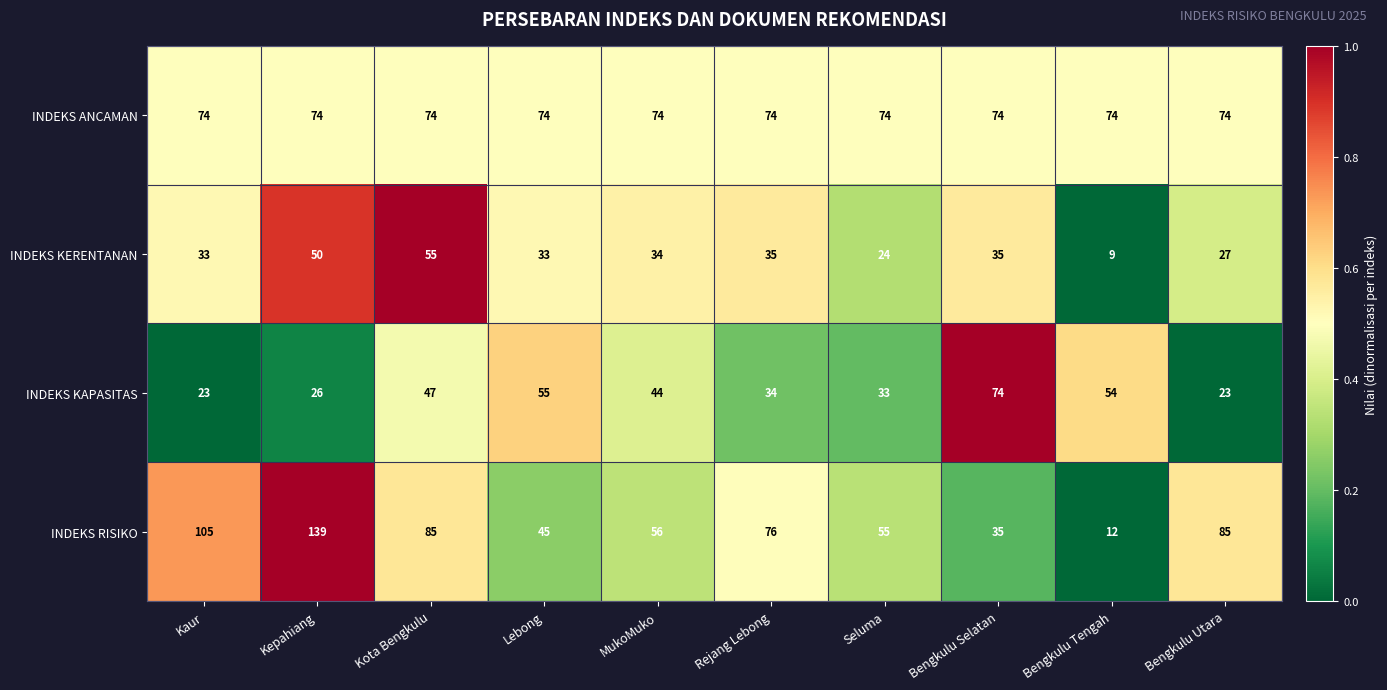

What is the spread (max minus min) of values at Kaur?

82